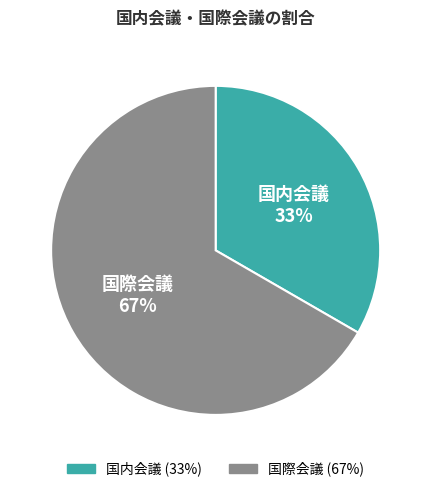

To the nearest percent, what portion does 国際会議 represent?

67%